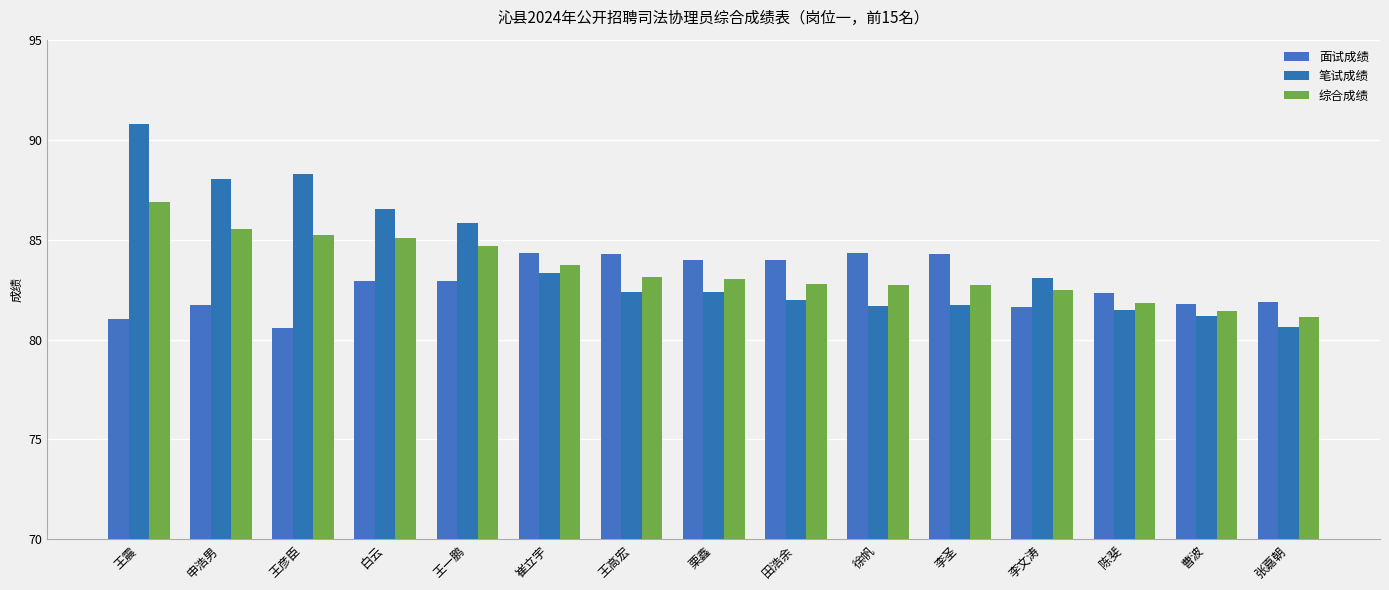

Reading left to right, list all the values displayed in this chart.

面试成绩: 81.0	81.7	80.6	82.9	82.9	84.3	84.3	84.0	84.0	84.3	84.3	81.6	82.3	81.8	81.9
笔试成绩: 90.8	88.0	88.3	86.5	85.8	83.3	82.4	82.4	82.0	81.7	81.7	83.1	81.5	81.2	80.6
综合成绩: 86.9	85.5	85.2	85.1	84.7	83.7	83.1	83.0	82.8	82.7	82.7	82.5	81.8	81.4	81.1